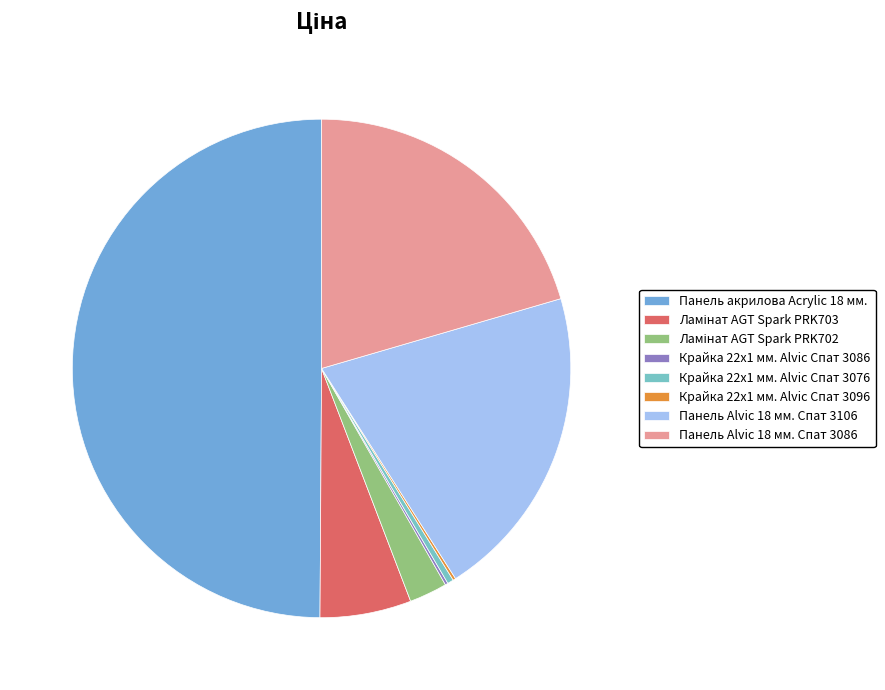

To the nearest percent, what is the average slice percentage?

12%